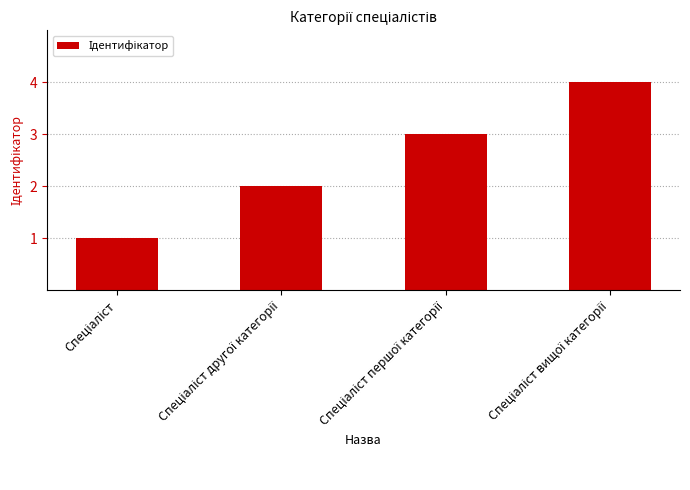

What is the difference between the maximum and minimum values?

3